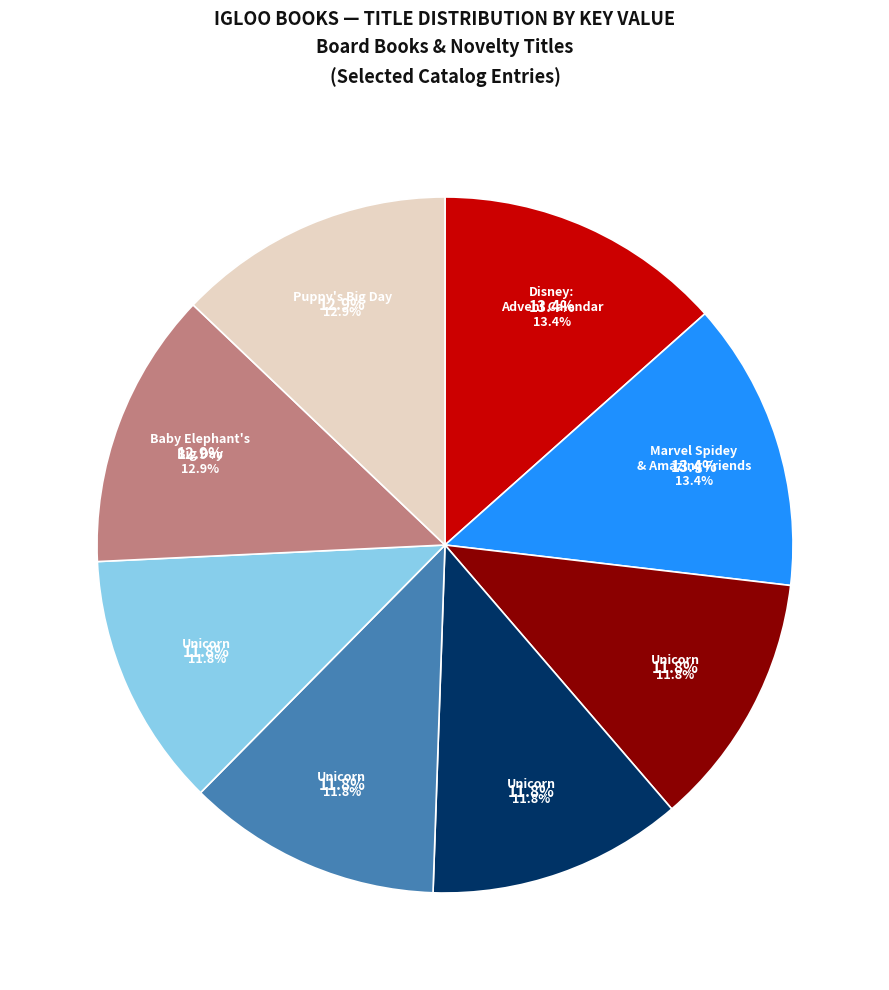

What percentage do Unicorn (Board Book 9781803688619) and Unicorn (Novelty 9781803688930) together represent?

23.7%